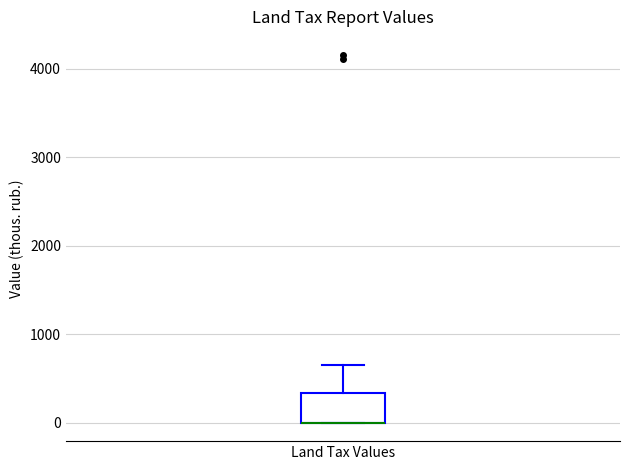

Where does the upper whisker of the box for Land Tax Values end on the y-axis? The values are not printed on the chart, so give them approximately, as read against the axis.

700